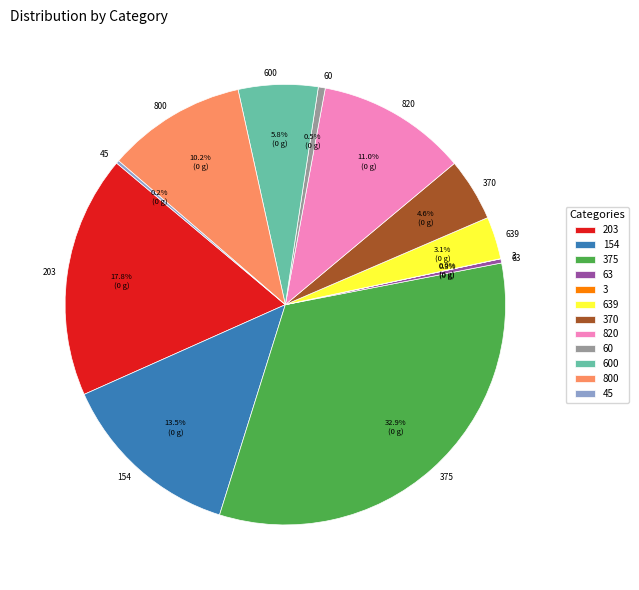

What percentage is NOT represented by 60?

99.5%